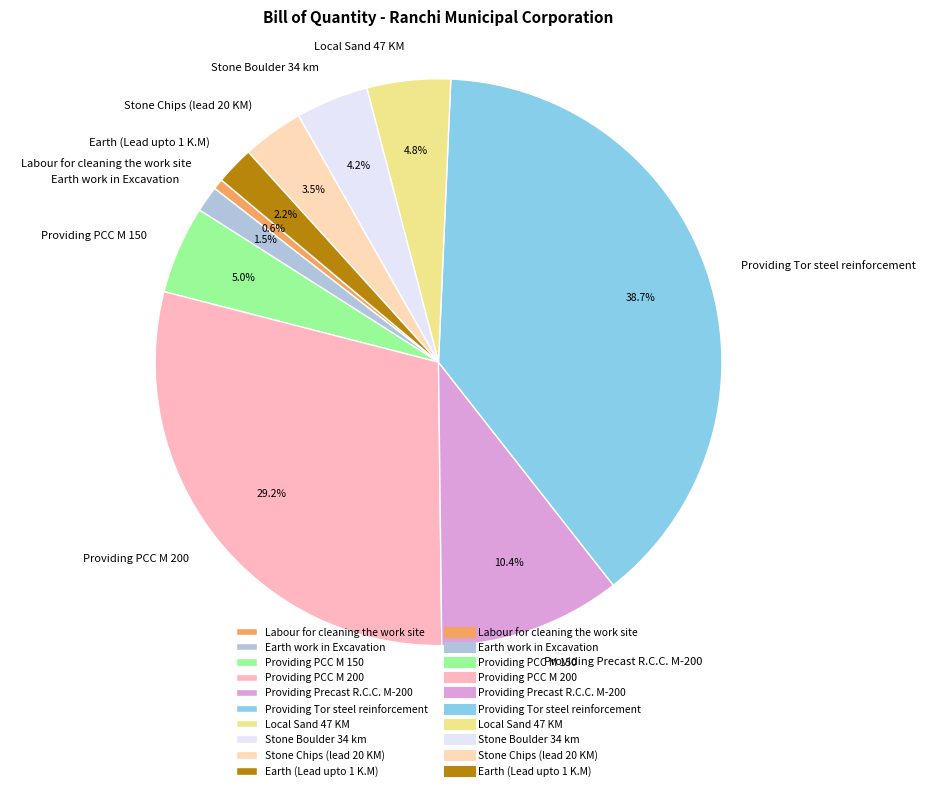

Is it true that Stone Chips (lead 20 KM) is 12% of the pie?

False